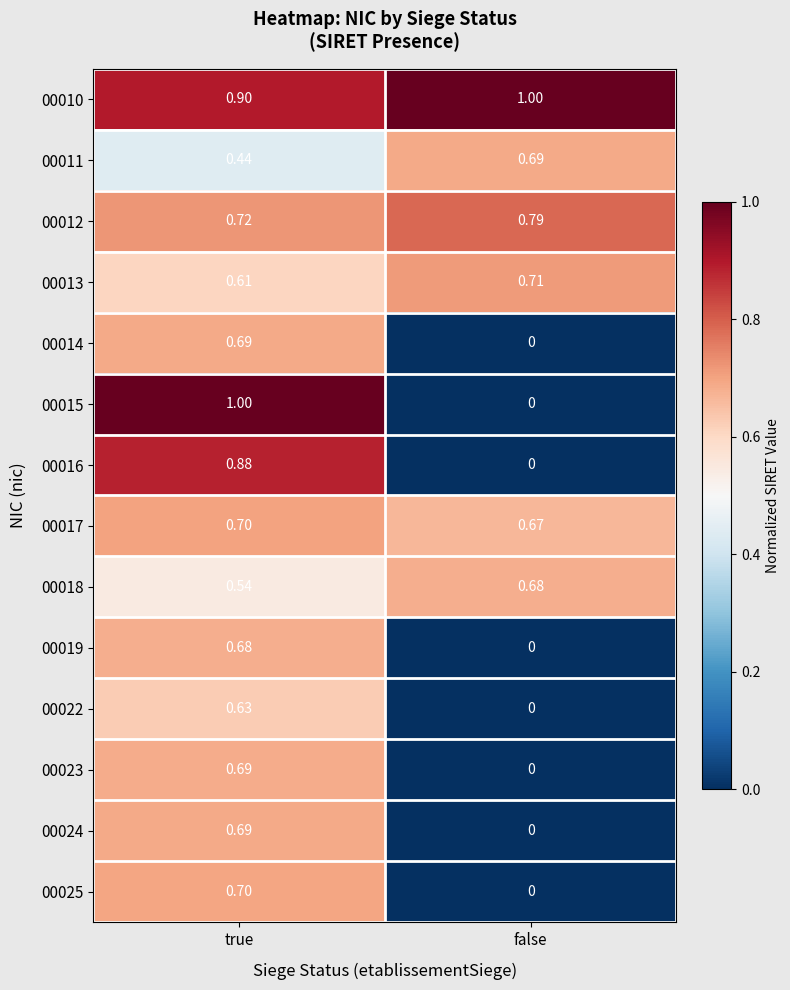

List the labels in order of 00014 value, smallest first.

false, true